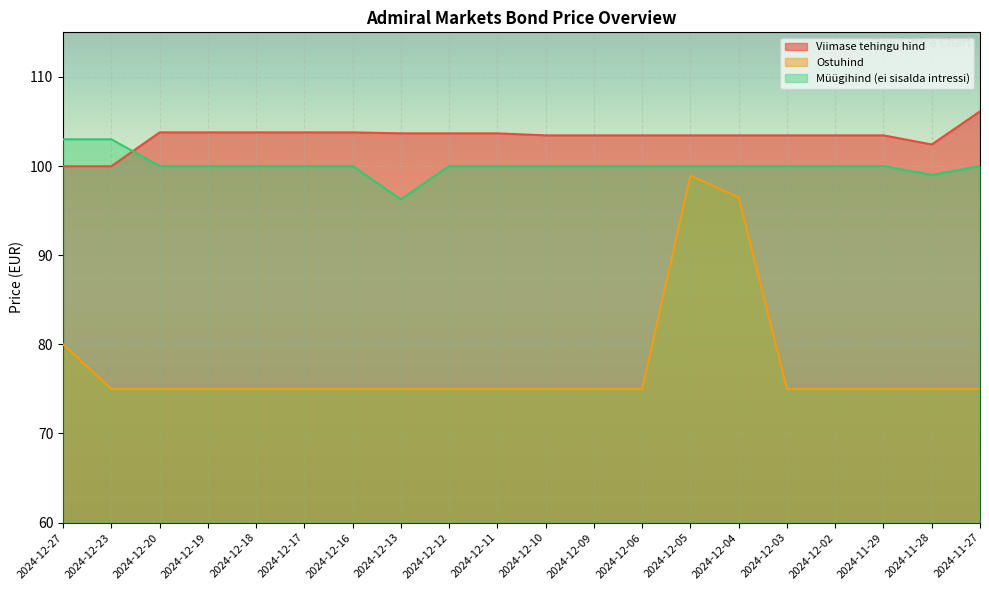

What position from the right is 2024-12-20?

18